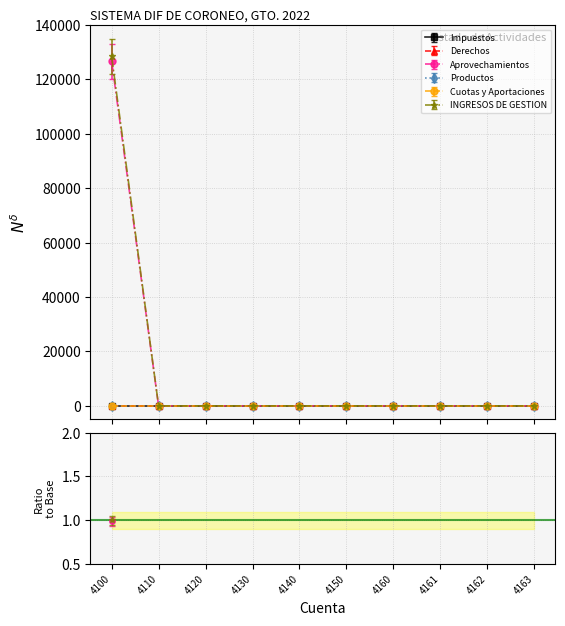

True or false: INGRESOS DE GESTION and Aprovechamientos intersect in this chart.

False